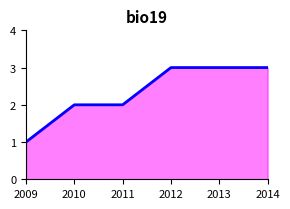

Is it true that the value at 2009 is 2?

False